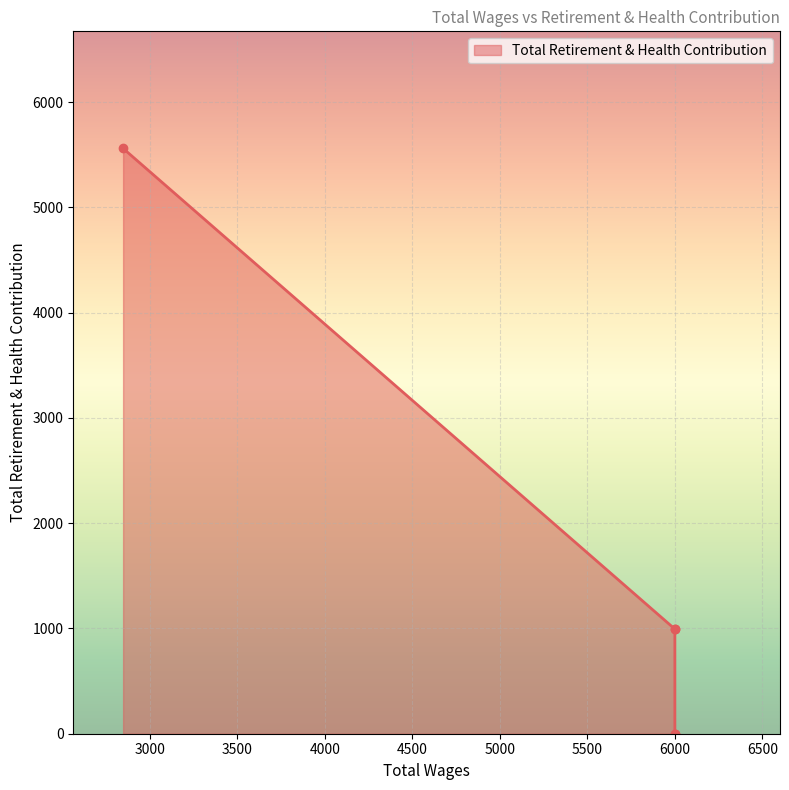

How many lines are shown in the chart?

1